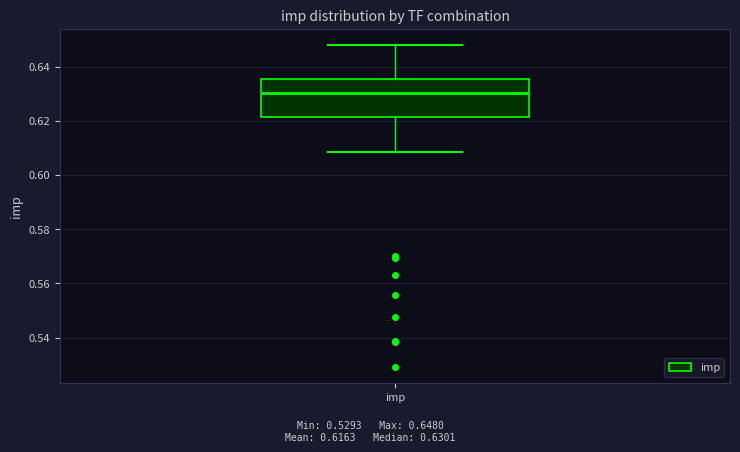

Transcribe this box plot: give where the median line is, the range the box spans, and where the two whiskers end, as read against the y-axis. The values are not printed on the chart, so give them approximately, as read against the axis.

median 0.630, box 0.622 to 0.636, whiskers 0.608 to 0.648